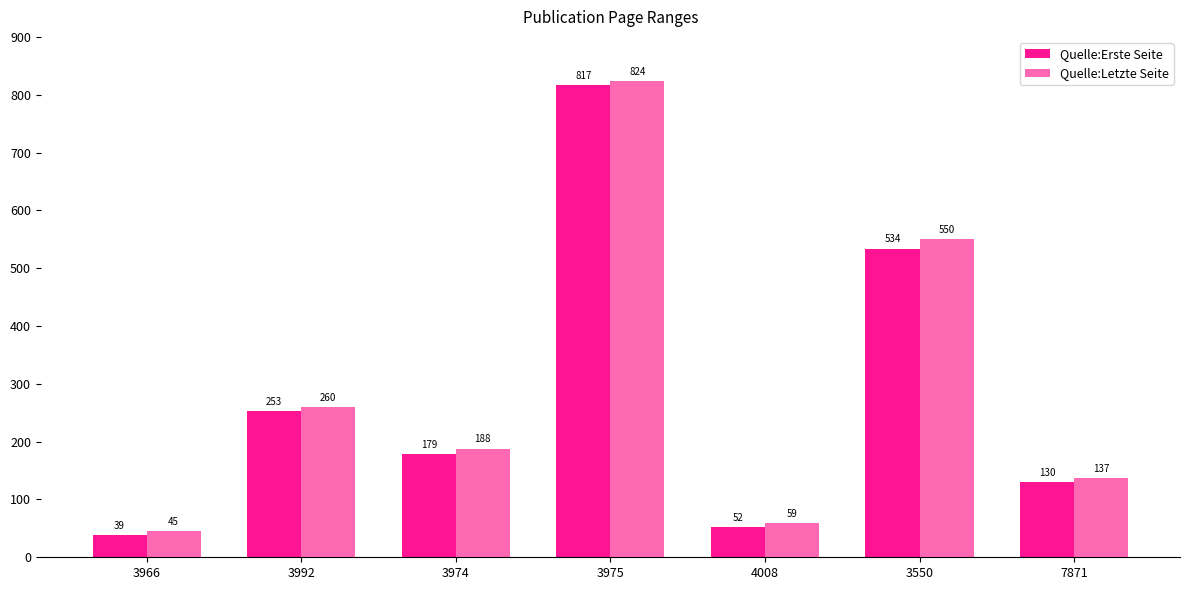

At which category is the sum across all series the highest?

3975